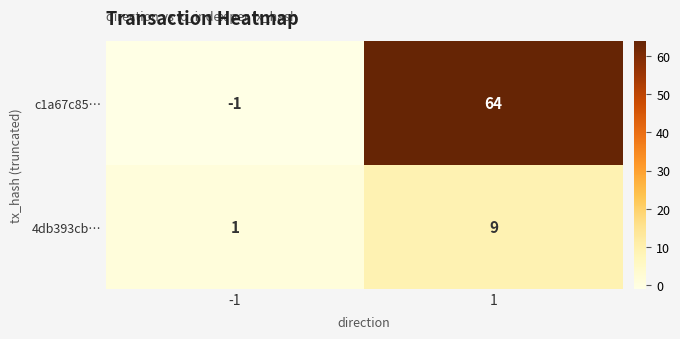

At which category is the sum across all series the highest?

1